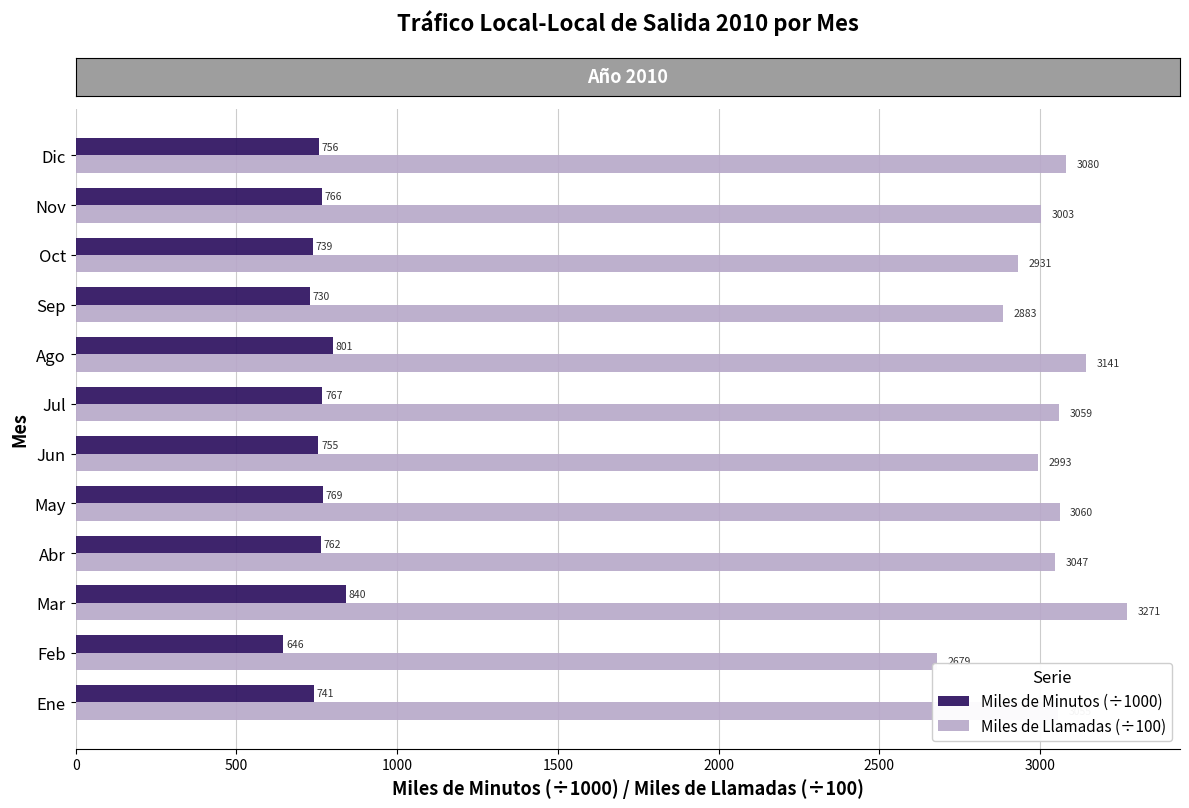

The value of Miles de Minutos (÷1000) at Mar is 839.9. True or false?

True